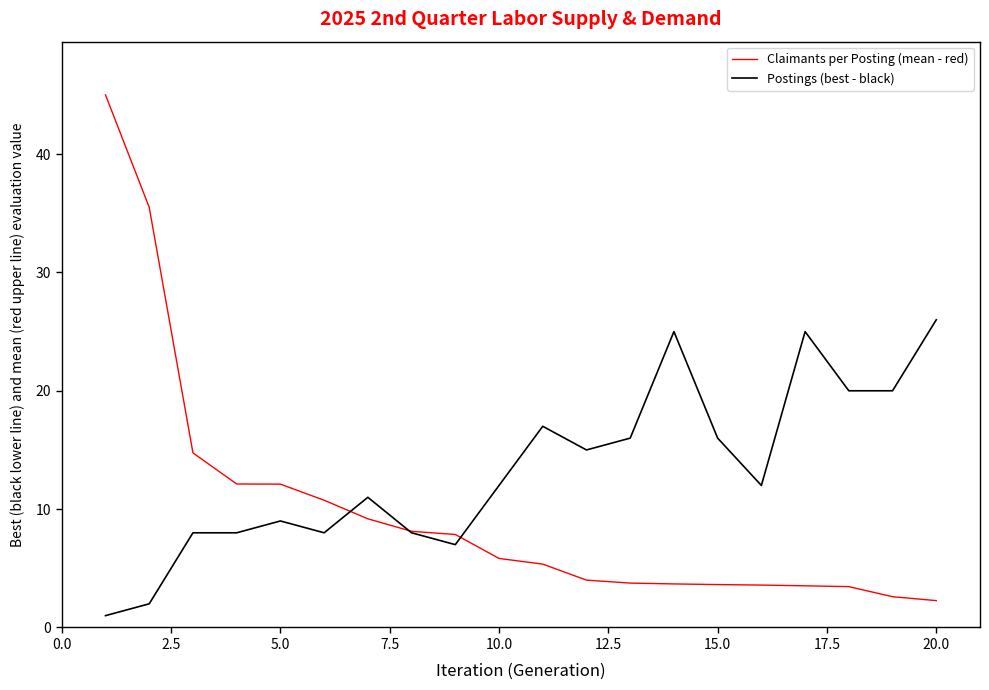

Which series has the largest range (max minus min)?

Claimants per Posting (mean - red)